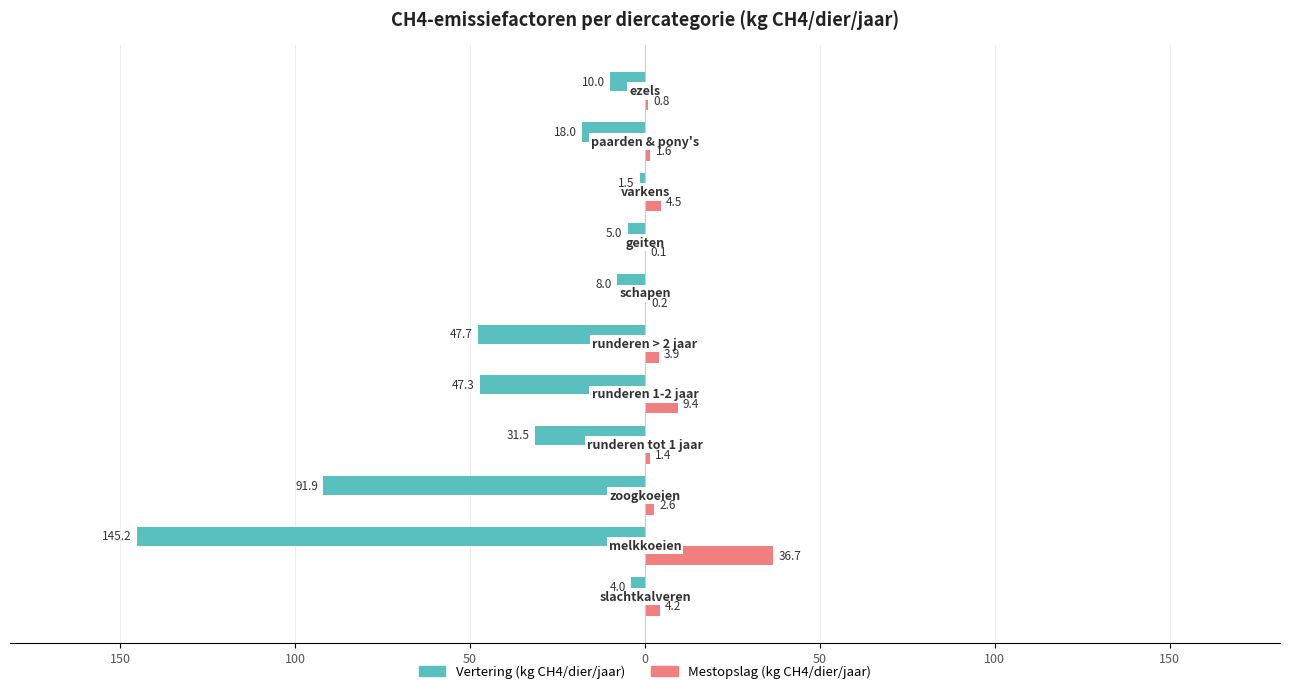

What are all the series names shown in the legend?

Vertering (kg CH4/dier/jaar), Mestopslag (kg CH4/dier/jaar)